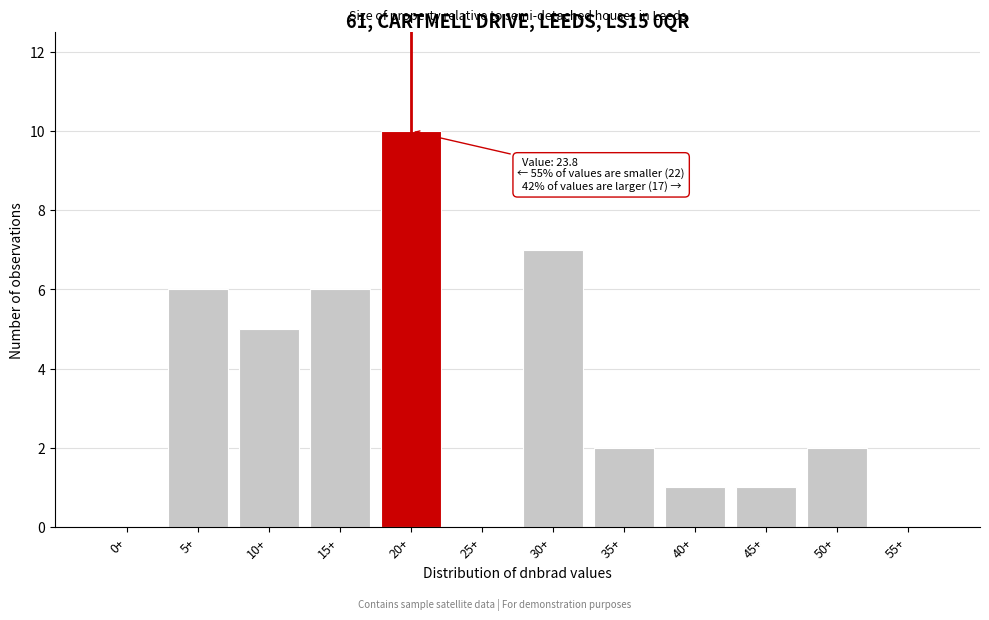

Reading right to left, list all the values displayed in this chart.

55+=0	50+=2	45+=1	40+=1	35+=2	30+=7	25+=0	20+=10	15+=6	10+=5	5+=6	0+=0